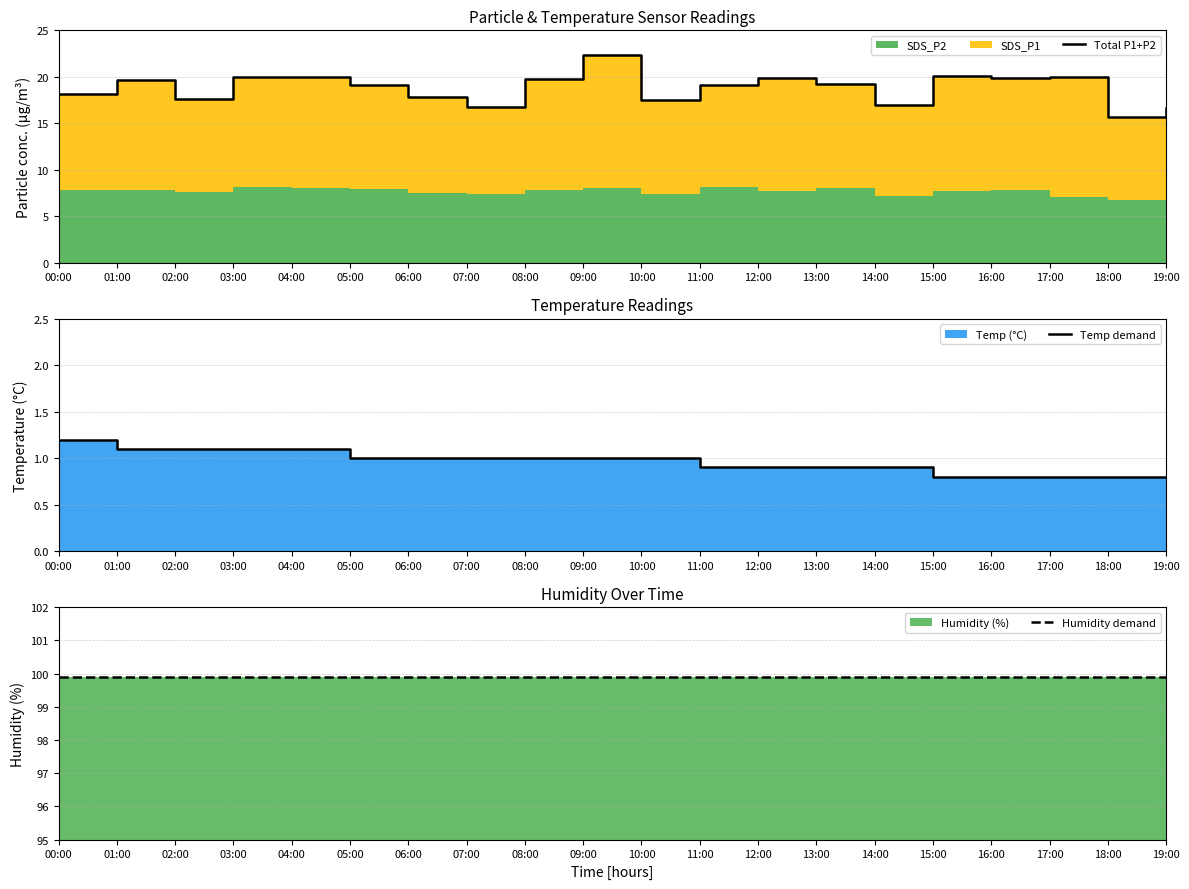

Reading right to left, transcribe all the data shown in this chart.

Total P1+P2: 16.6	15.7	20.0	19.9	20.0	17.0	19.2	19.9	19.1	17.5	22.4	19.8	16.7	17.8	19.2	20.0	19.9	17.6	19.7	18.1
Temp demand: 0.8	0.8	0.8	0.8	0.8	0.9	0.9	0.9	0.9	1.0	1.0	1.0	1.0	1.0	1.0	1.1	1.1	1.1	1.1	1.2
Humidity demand: 99.9	99.9	99.9	99.9	99.9	99.9	99.9	99.9	99.9	99.9	99.9	99.9	99.9	99.9	99.9	99.9	99.9	99.9	99.9	99.9